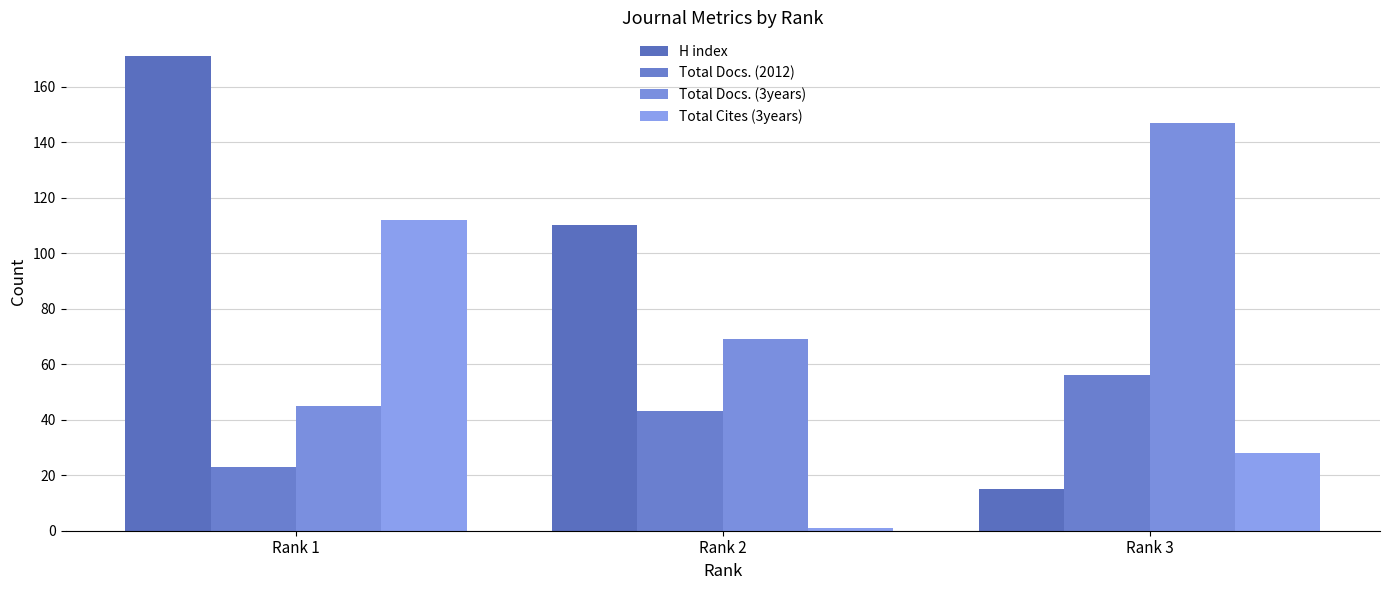

What is the maximum value shown in the chart?

171